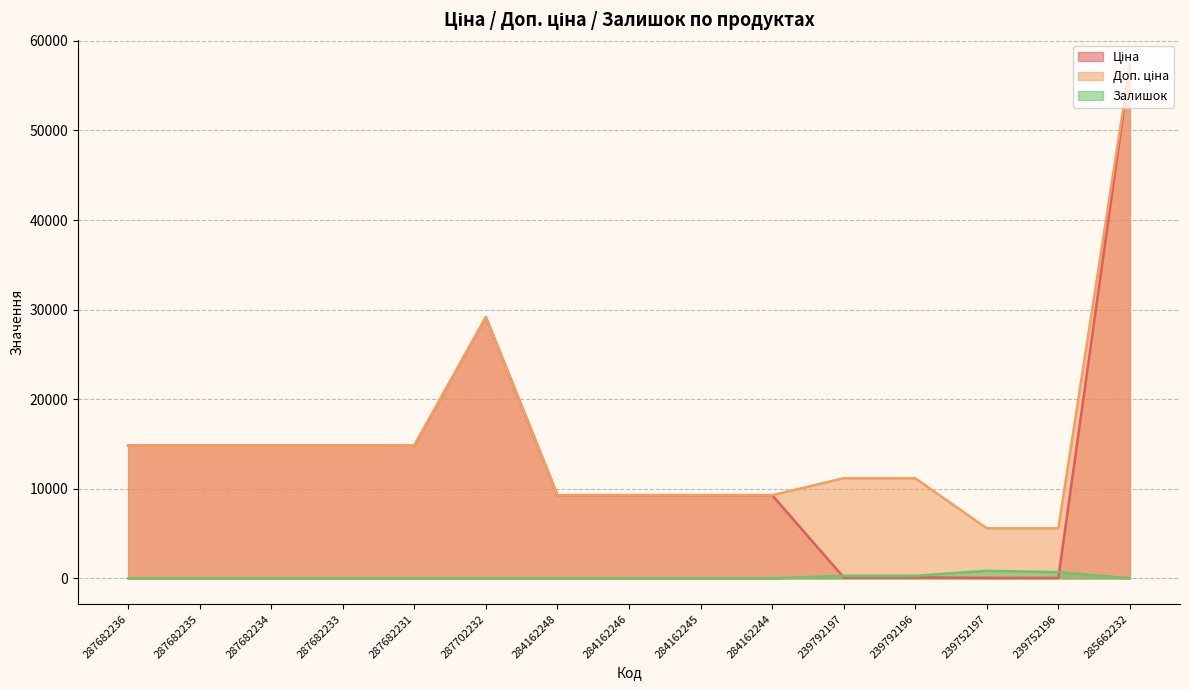

At which category does Залишок reach its first local peak?

284162245